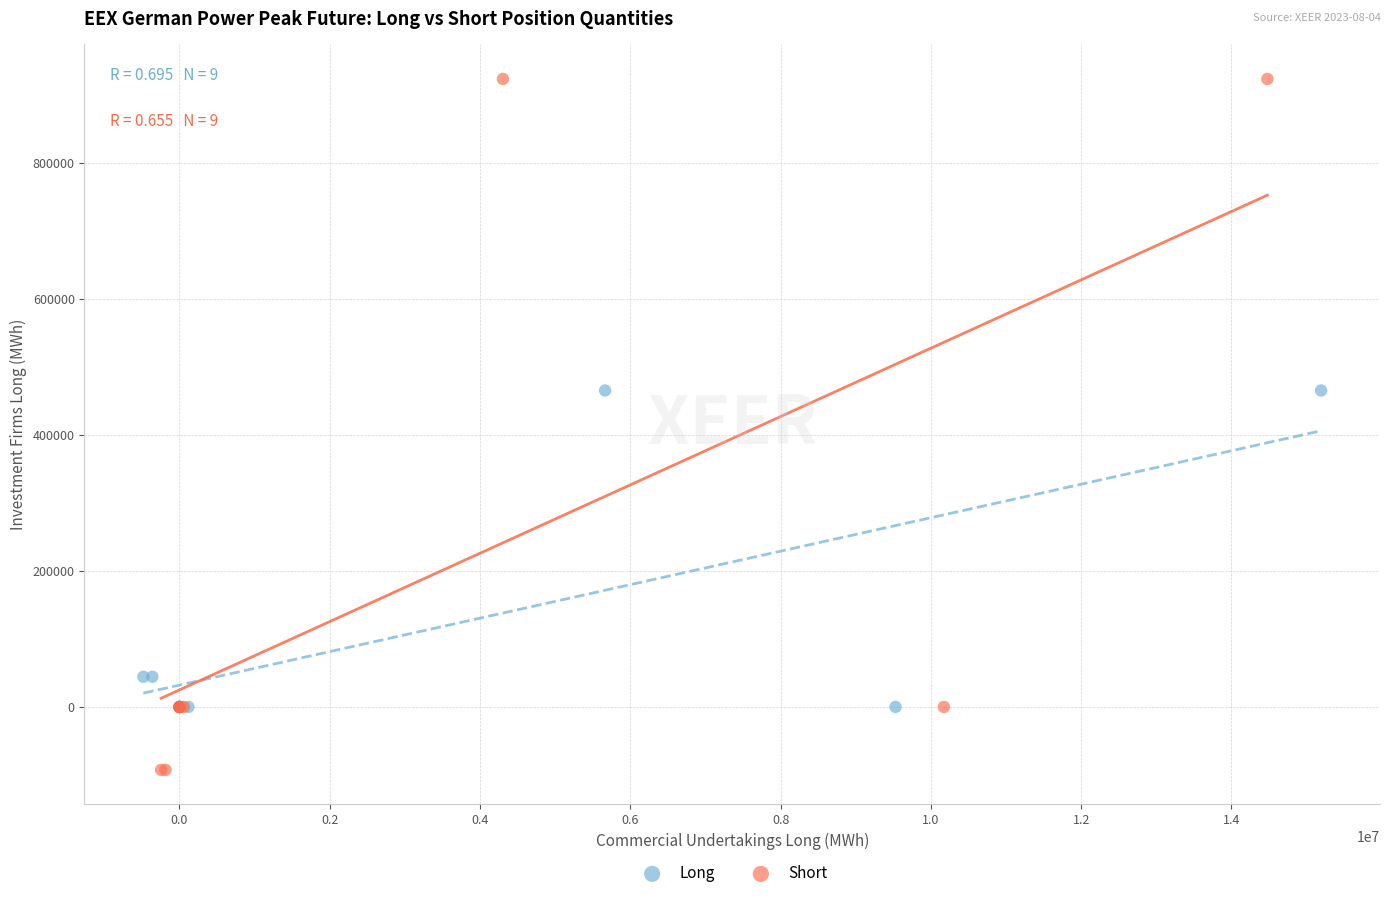

Which series contains the lowest Y value?

Short